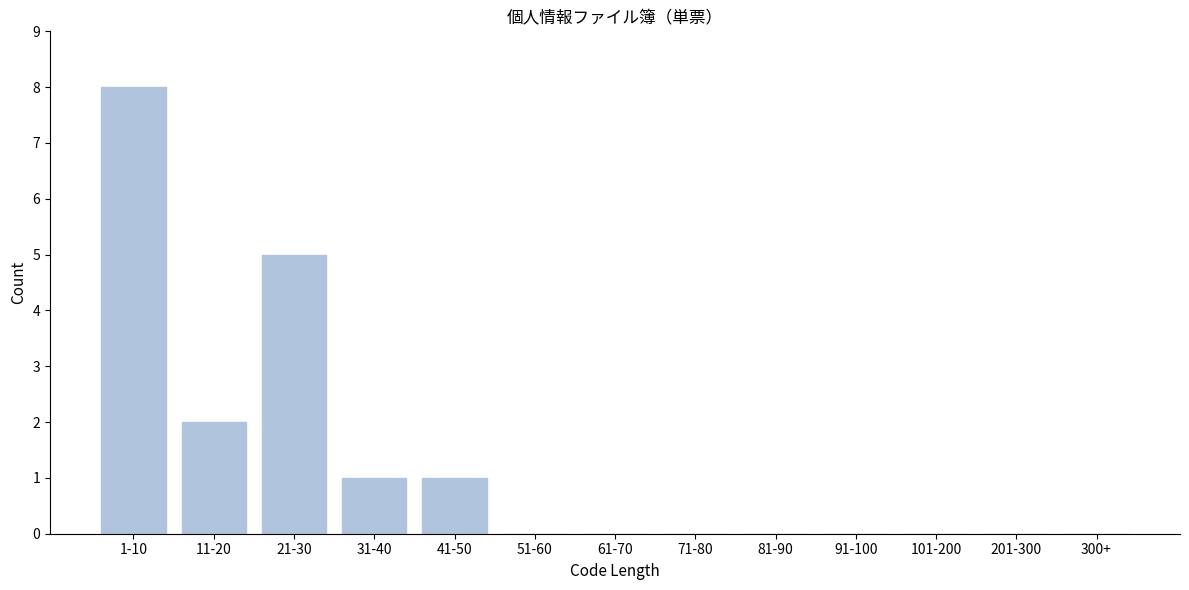

Reading left to right, list all the values displayed in this chart.

1-10=8	11-20=2	21-30=5	31-40=1	41-50=1	51-60=0	61-70=0	71-80=0	81-90=0	91-100=0	101-200=0	201-300=0	300+=0